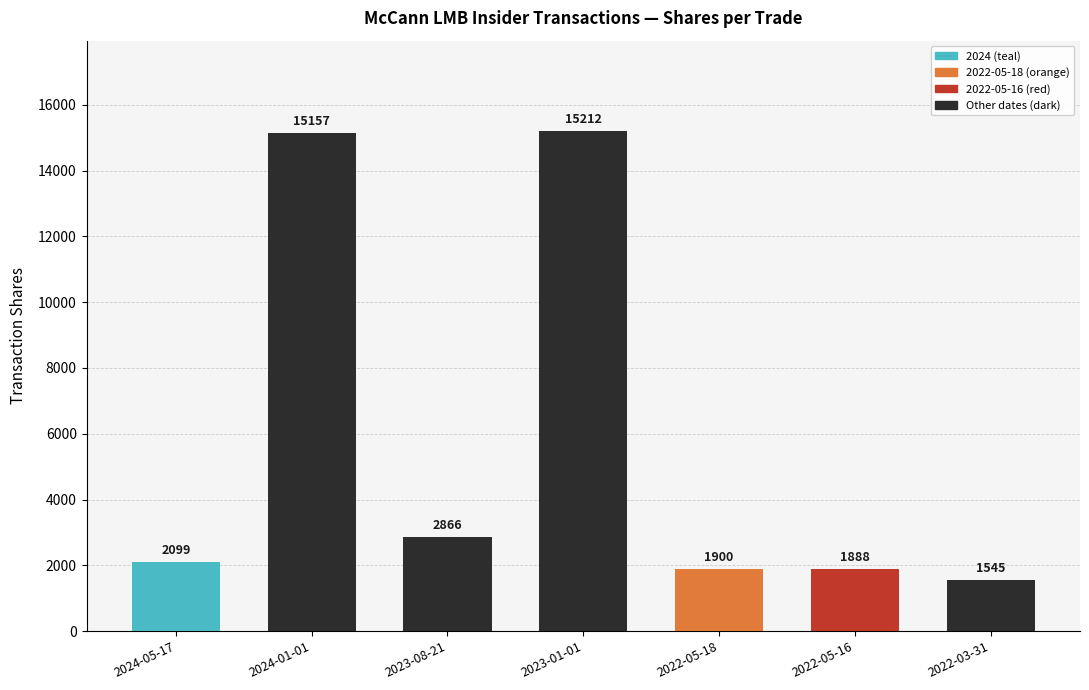

Is it true that the value at 2022-05-18 is 702?

False